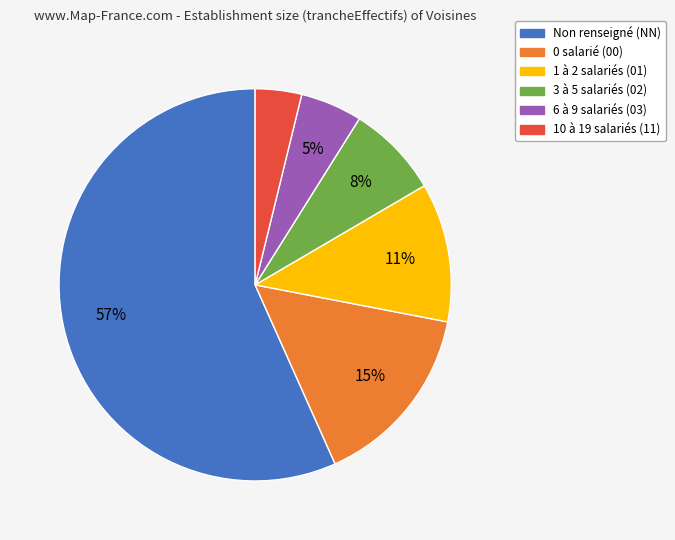

To the nearest percent, what is the difference between the largest and smallest slice percentages?

53%